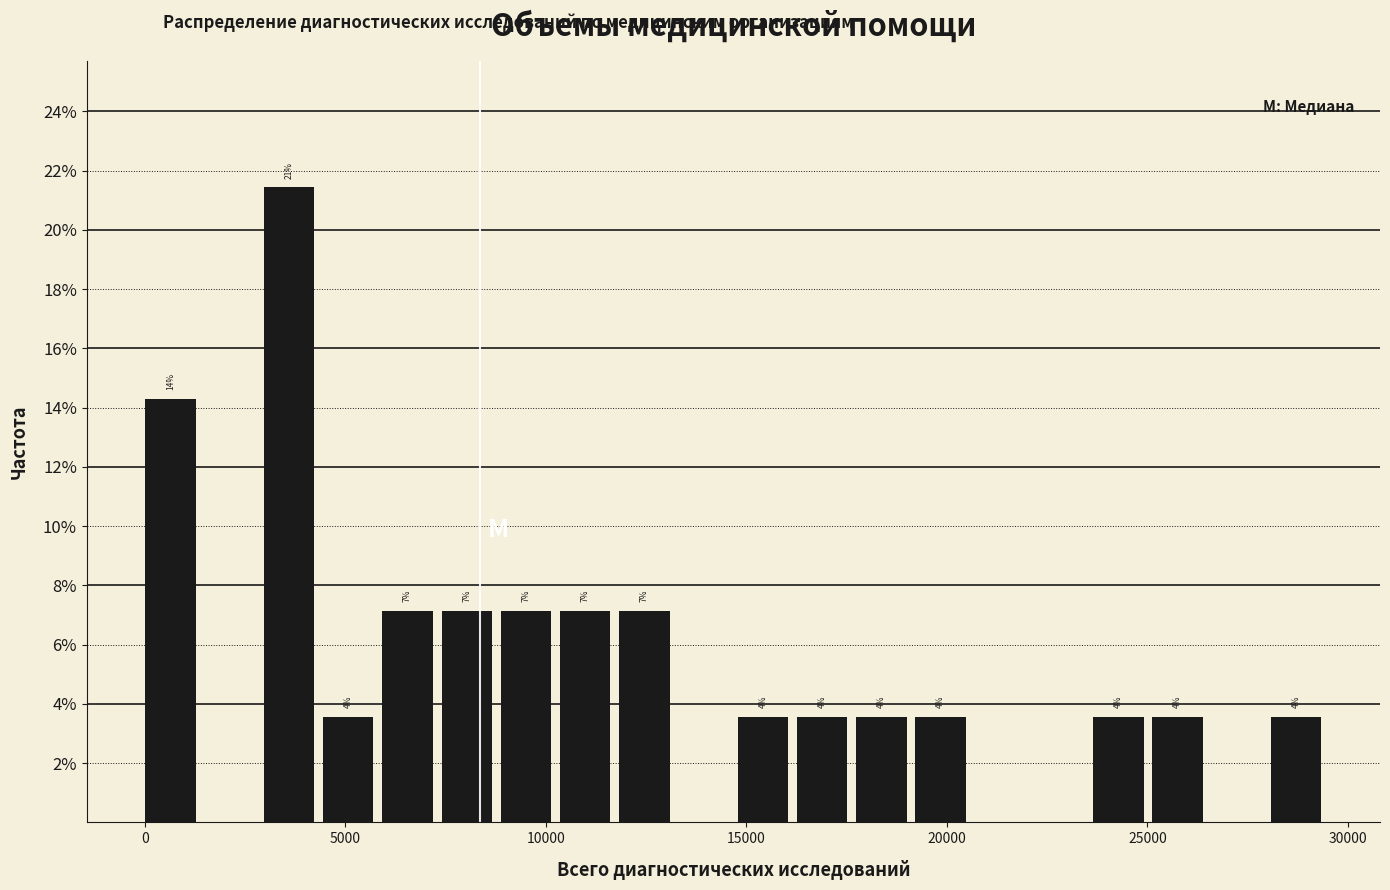

Around what value on the x-axis is the tallest bar? Give the approximate position of its centre, as read against the axis.

3500